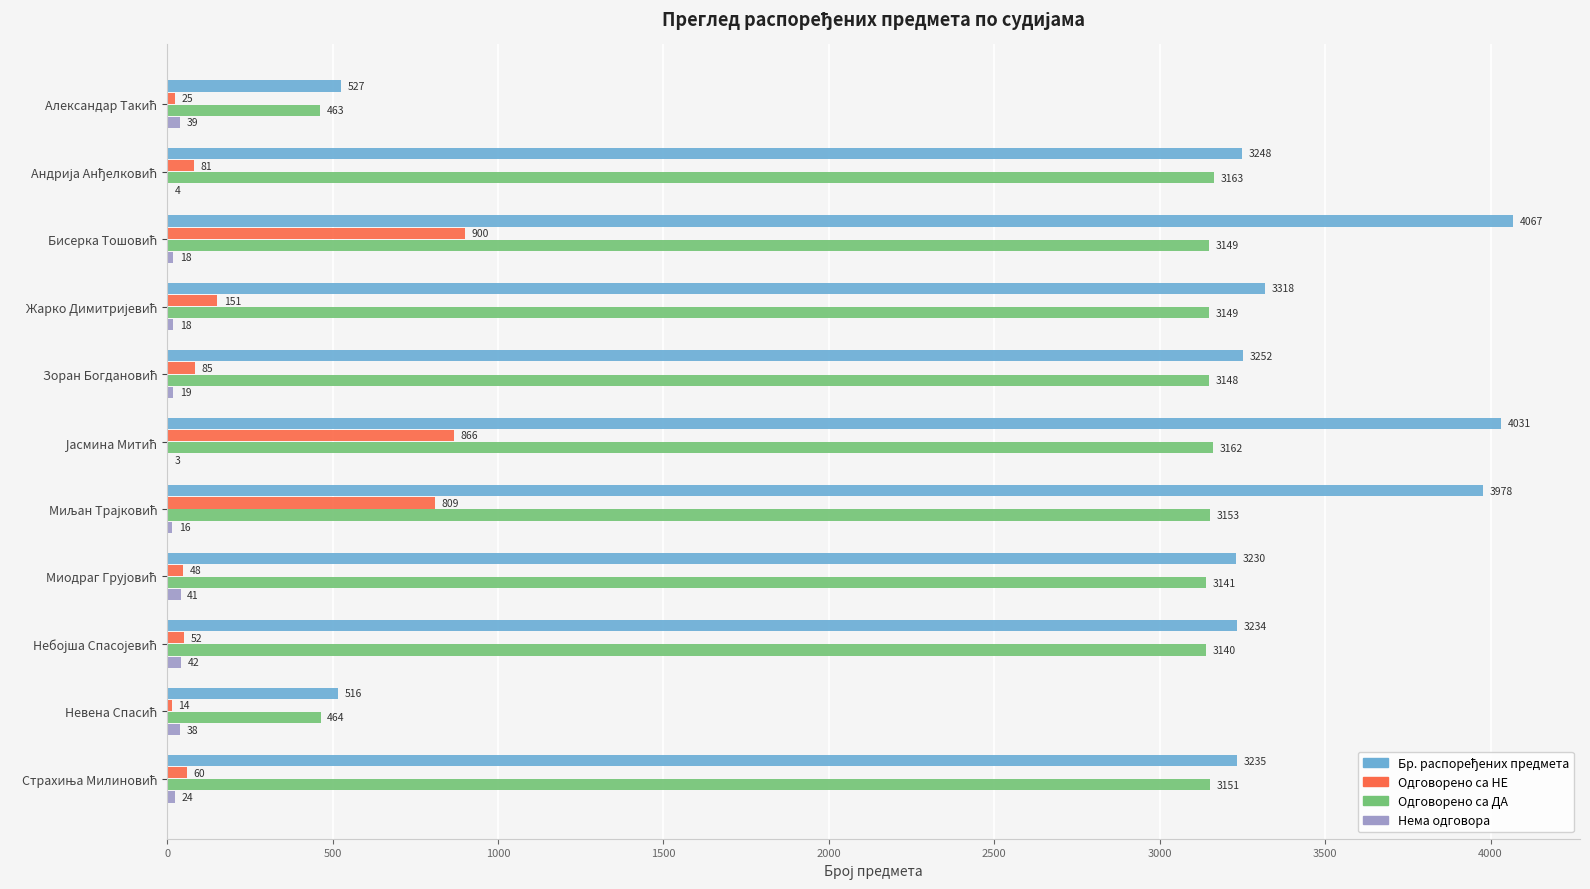

What is the greatest value displayed?

4067